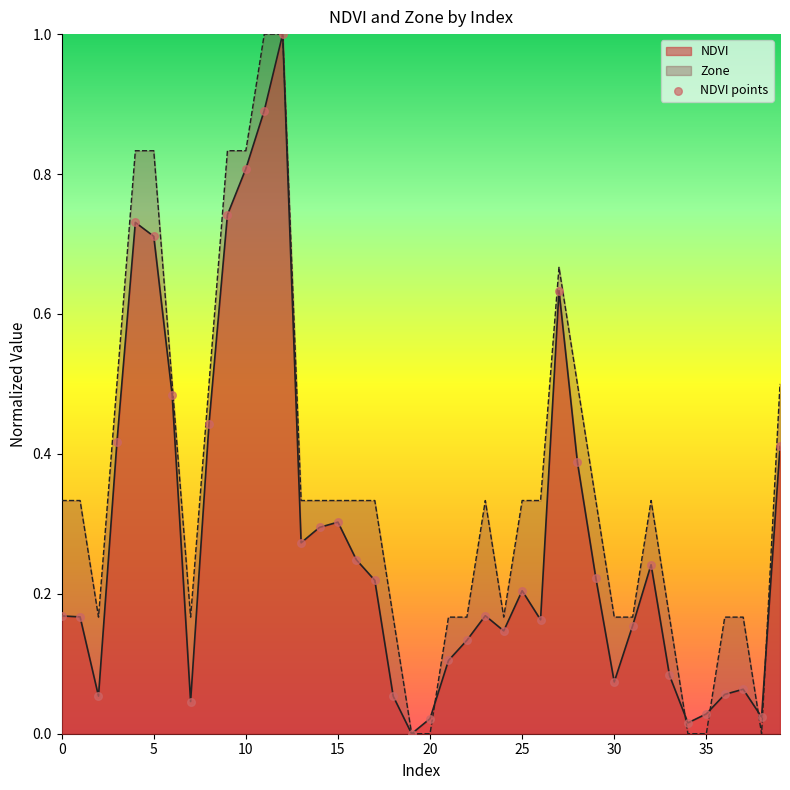

The value of NDVI at 15 is 0.4. True or false?

False